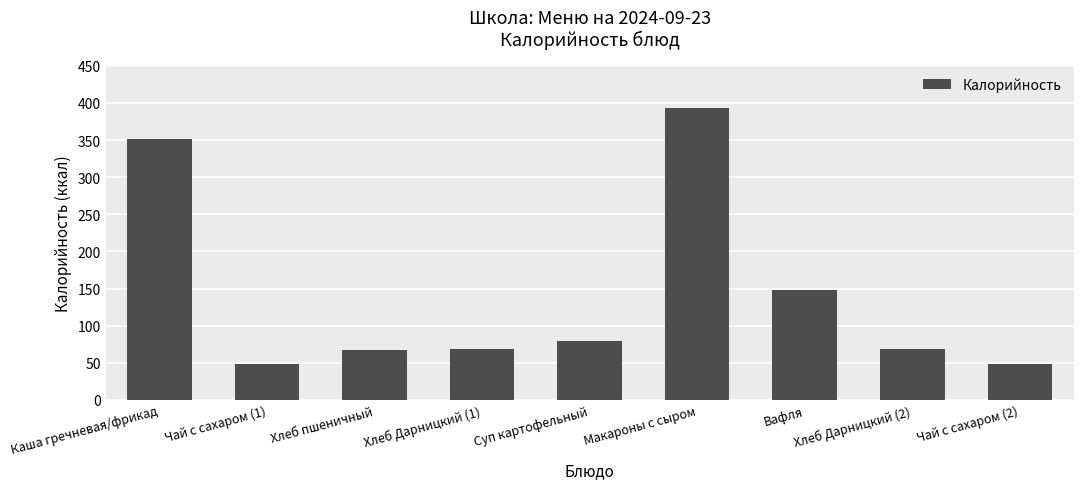

What is the average value?

141.3